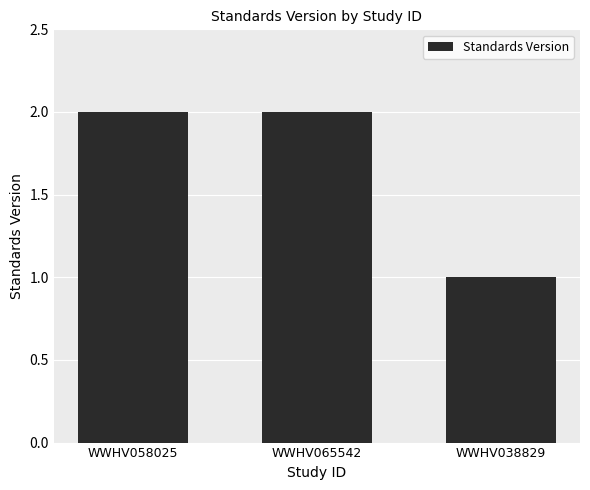

Between WWHV038829 and WWHV065542, which is larger?

WWHV065542